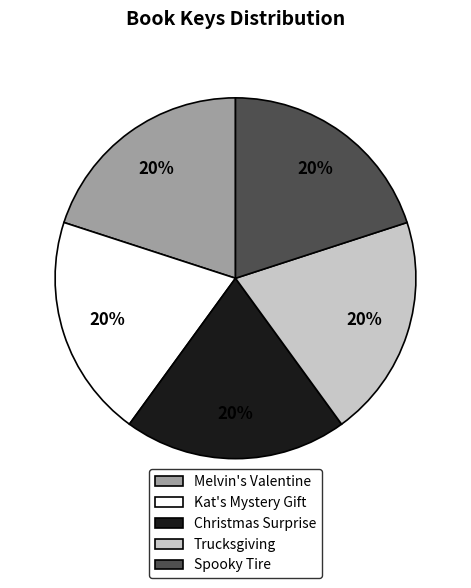

Combined, do Kat's Mystery Gift and Spooky Tire account for over 50%?

No